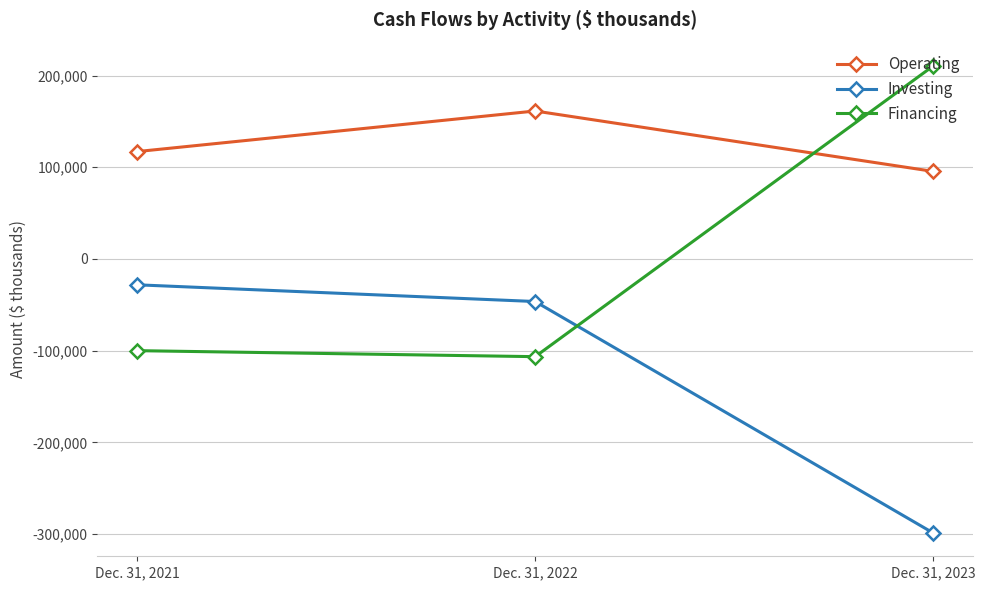

At which label is Investing closest to -163435?

Dec. 31, 2022